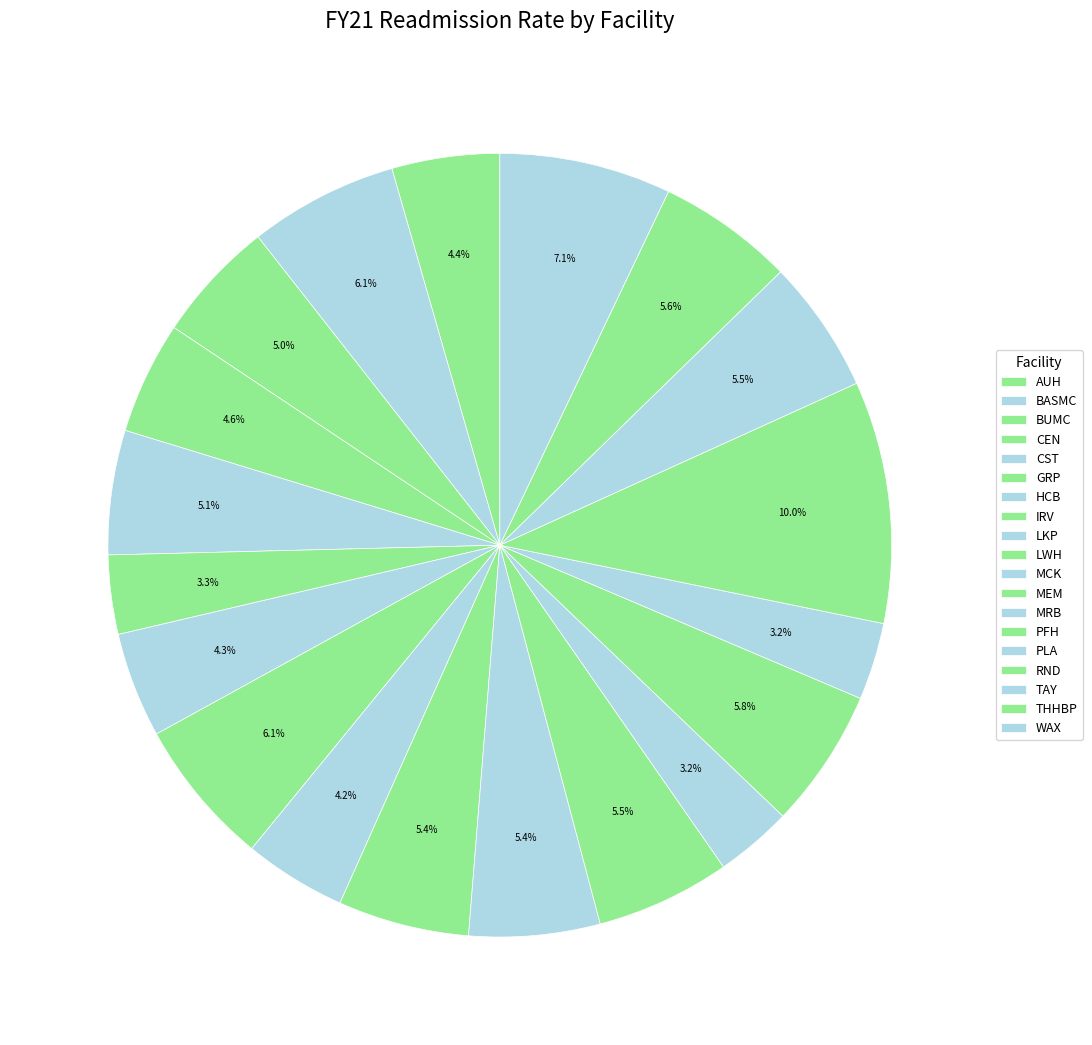

To the nearest percent, what is the difference between the largest and smallest slice percentages?

7%